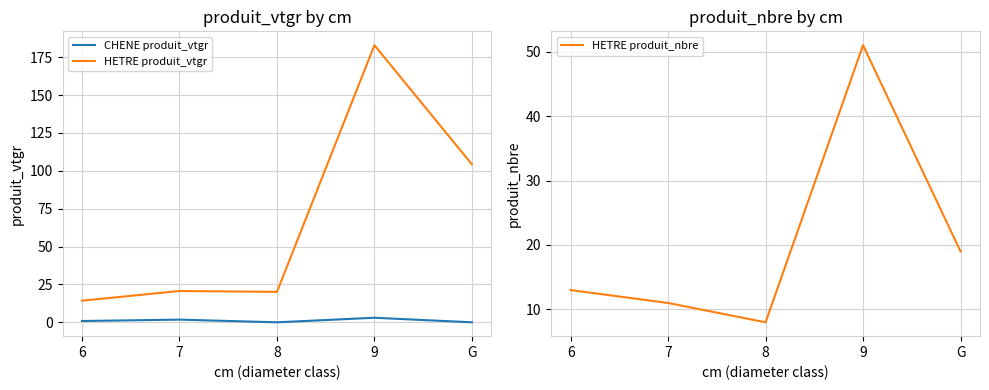

Which category has the lowest value across all series?

8